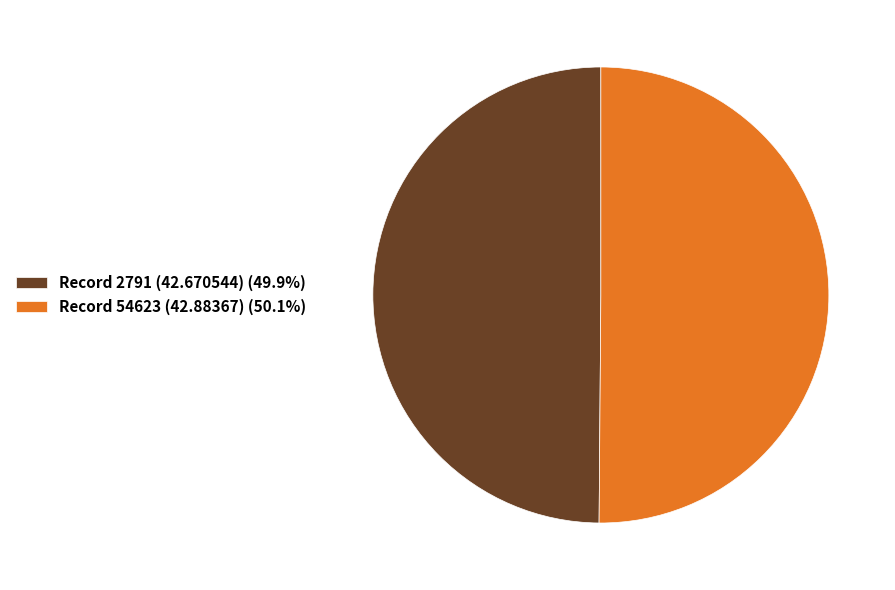

Is it true that Record 54623 (42.88367) is 50% of the pie?

True